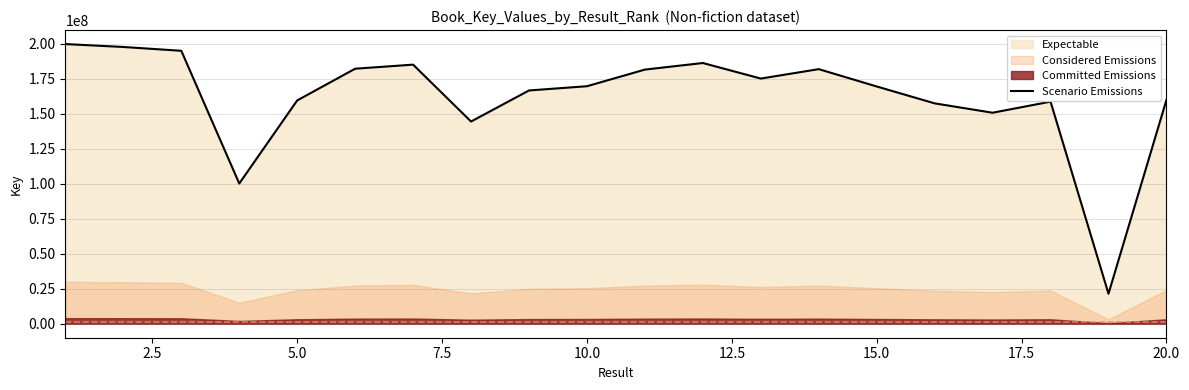

What is the highest value of the Scenario Emissions series?

199838101